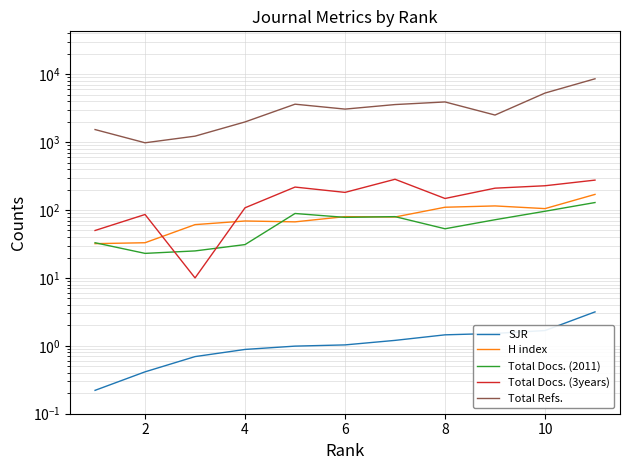

Count the number of categories in the chart.

11